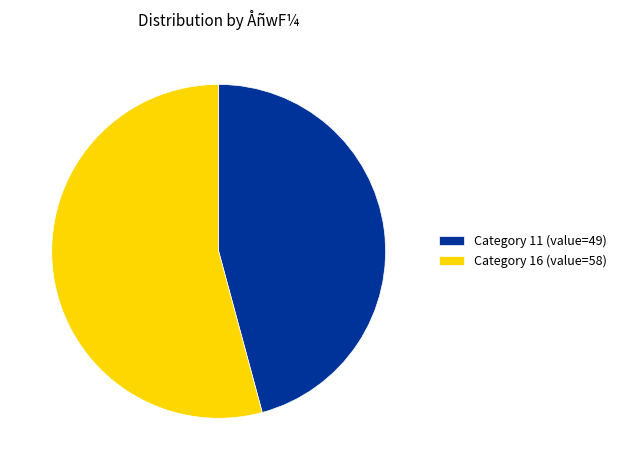

Combined, do Category 16 (value=58) and Category 11 (value=49) account for over 50%?

Yes